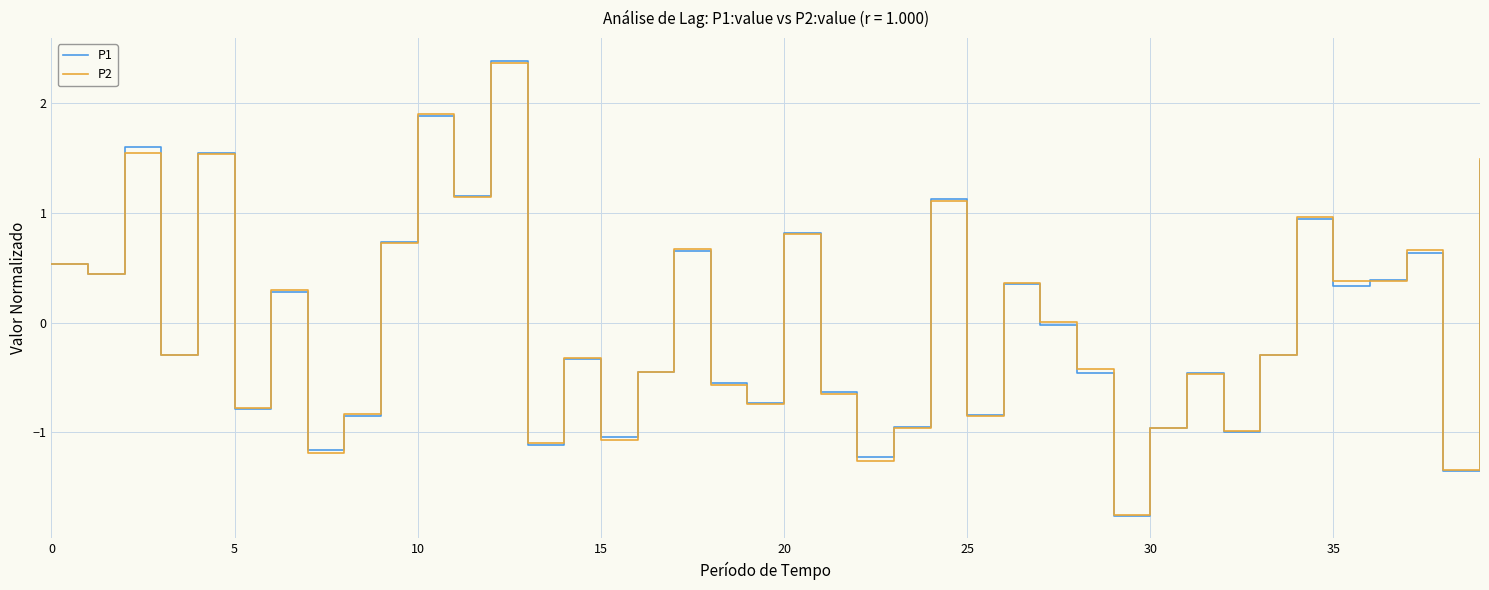

Which series has the widest spread of values?

P1